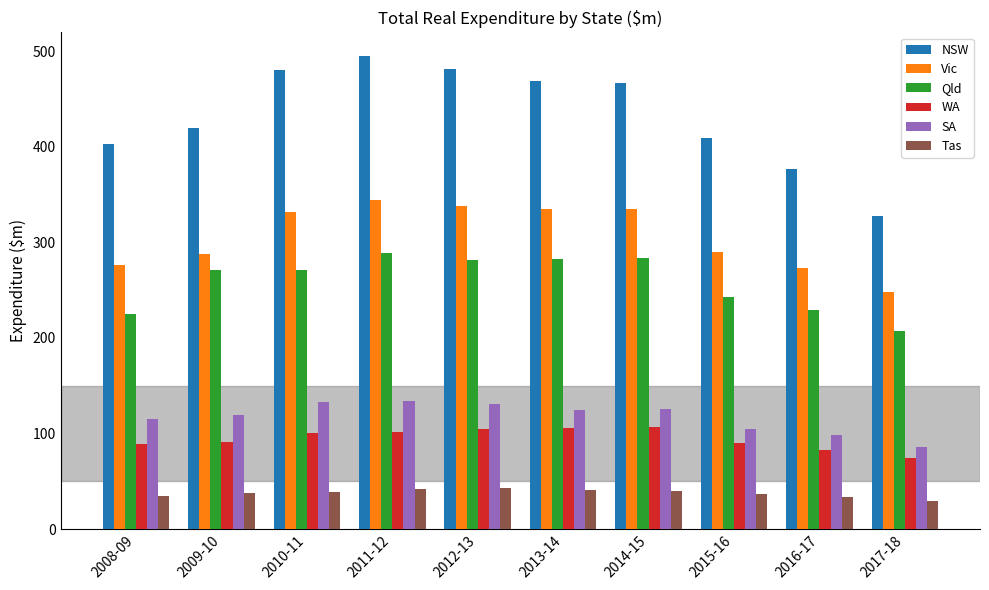

Where does the NSW series first go above 466?

2010-11